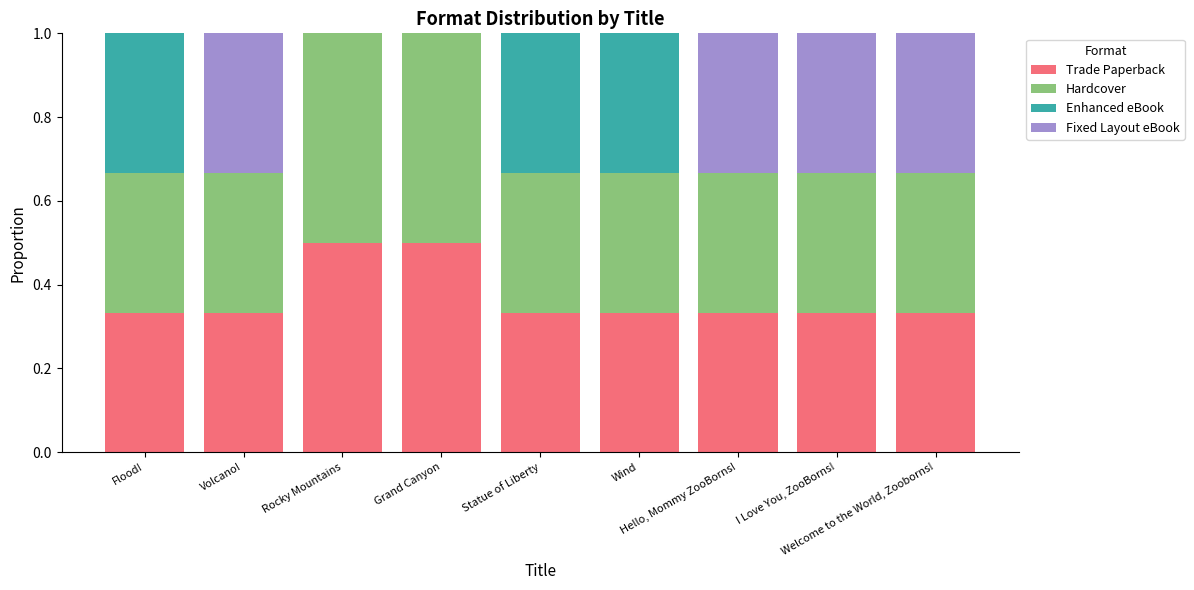

What is the maximum value for Trade Paperback?

0.5